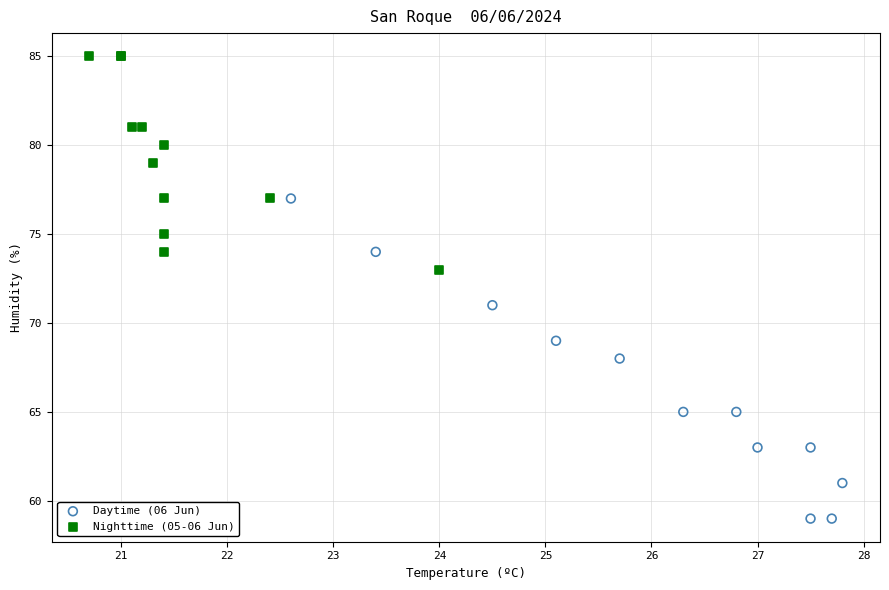

Which series reaches the maximum Y coordinate?

Nighttime (05-06 Jun)